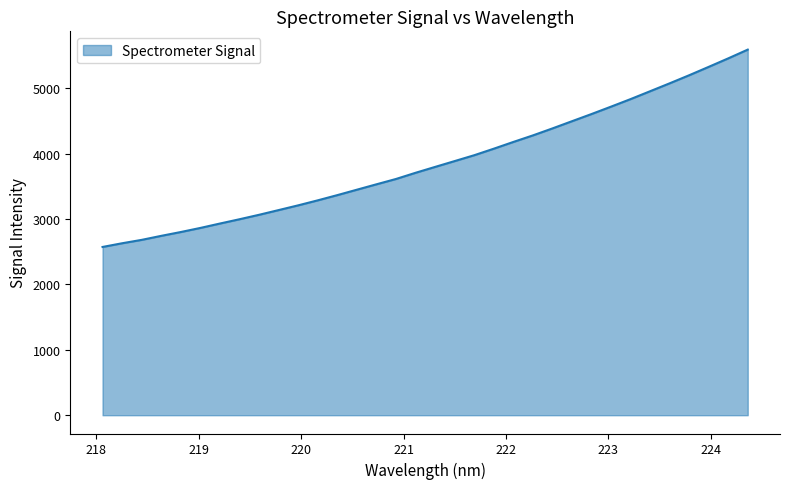

Count the number of values greater than 3797.

17